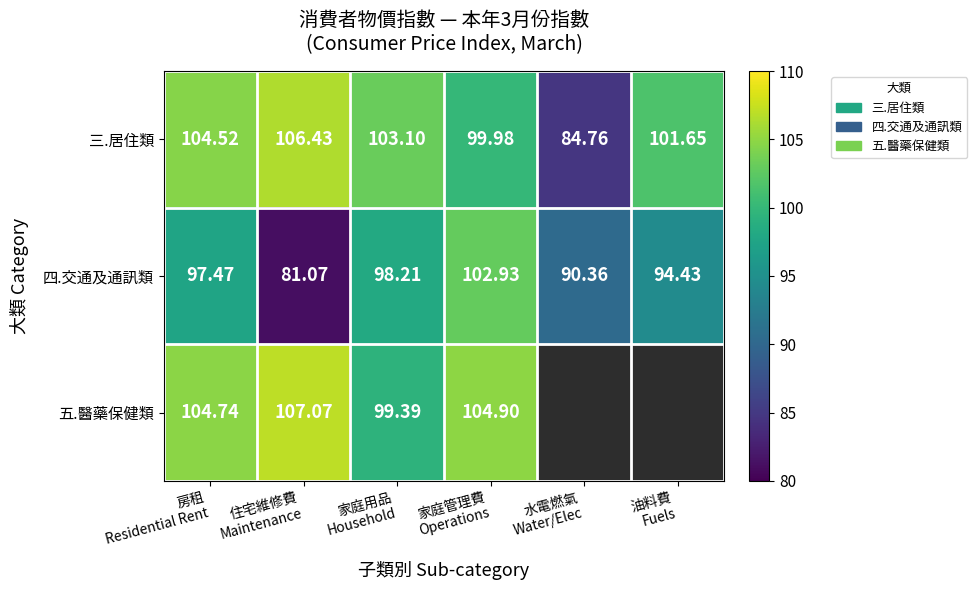

Which category has the lowest value in the 四.交通及通訊類 series?

住宅維修費 Maintenance